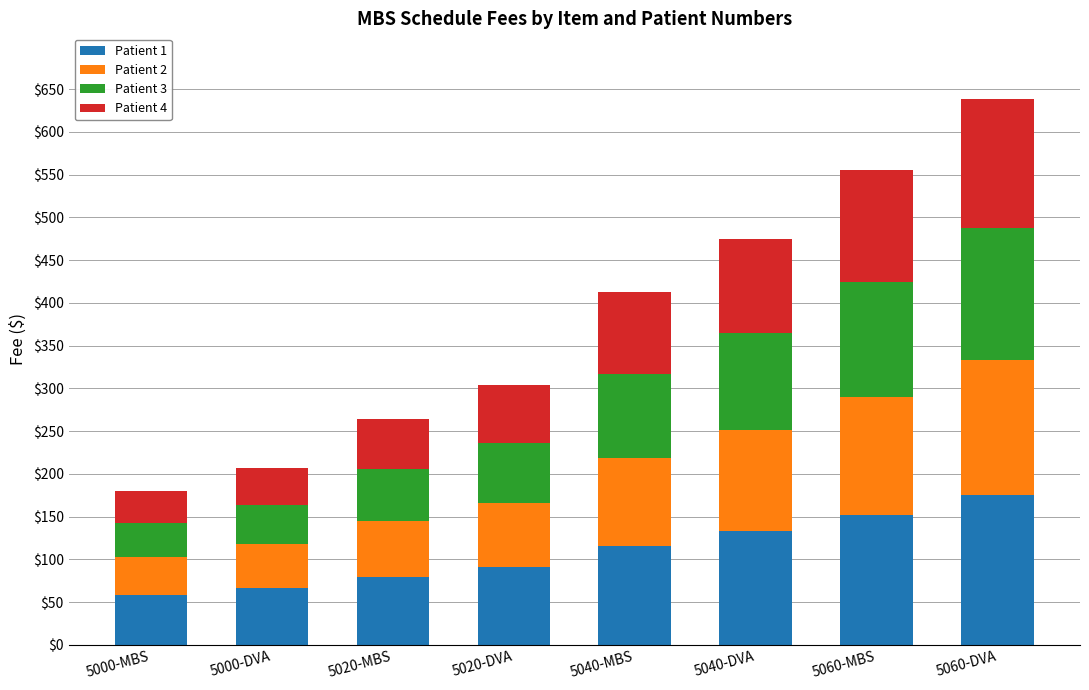

At which category is the sum across all series the highest?

5060-DVA